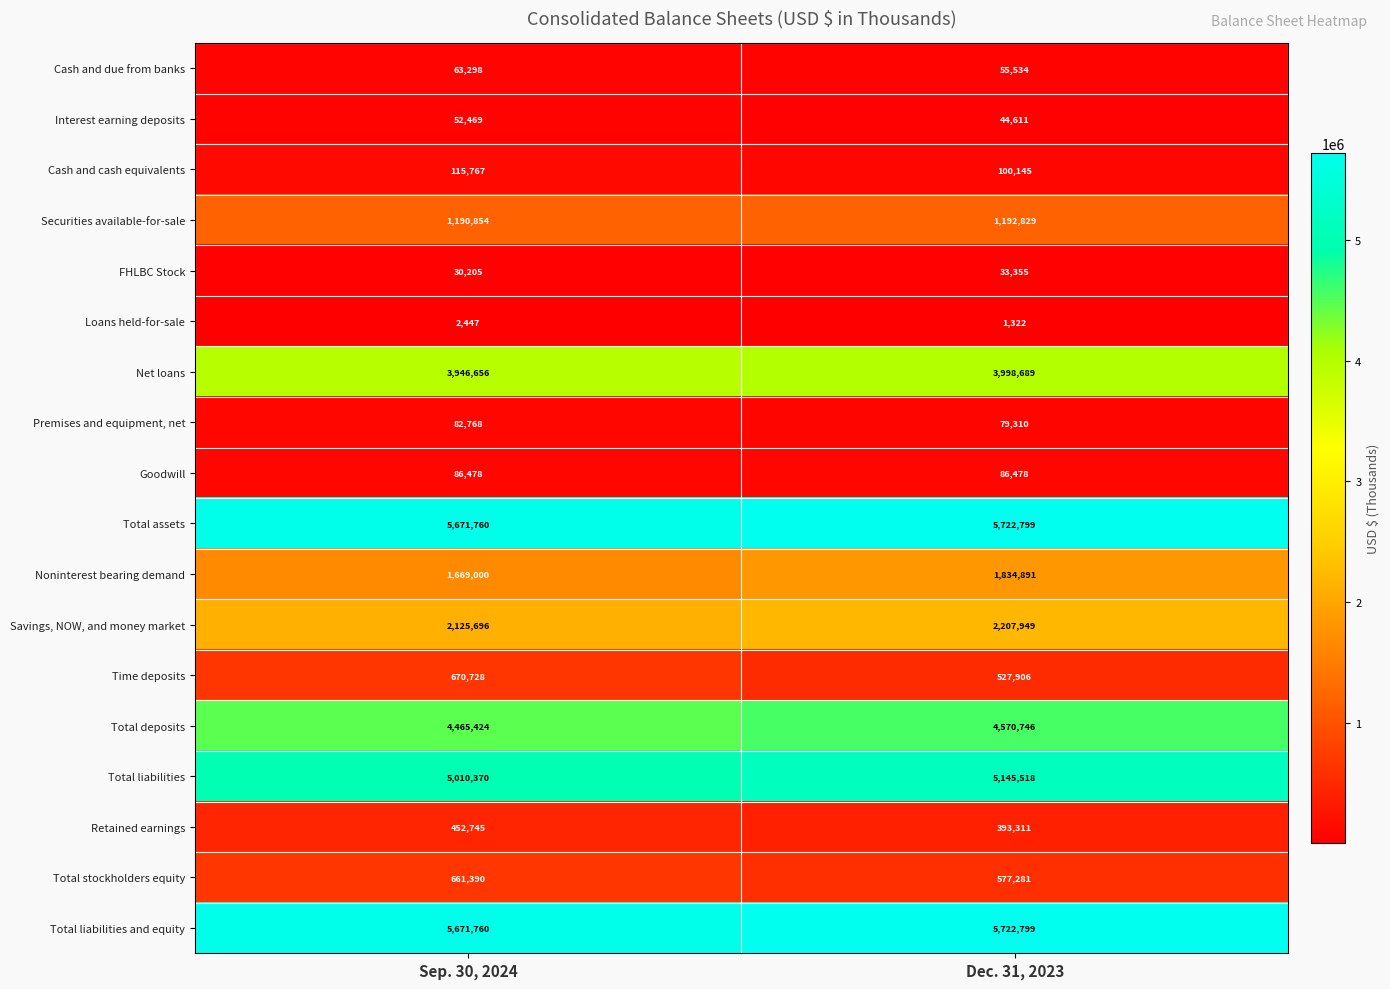

Where is Securities available-for-sale nearest to the value 1191841?

Sep. 30, 2024